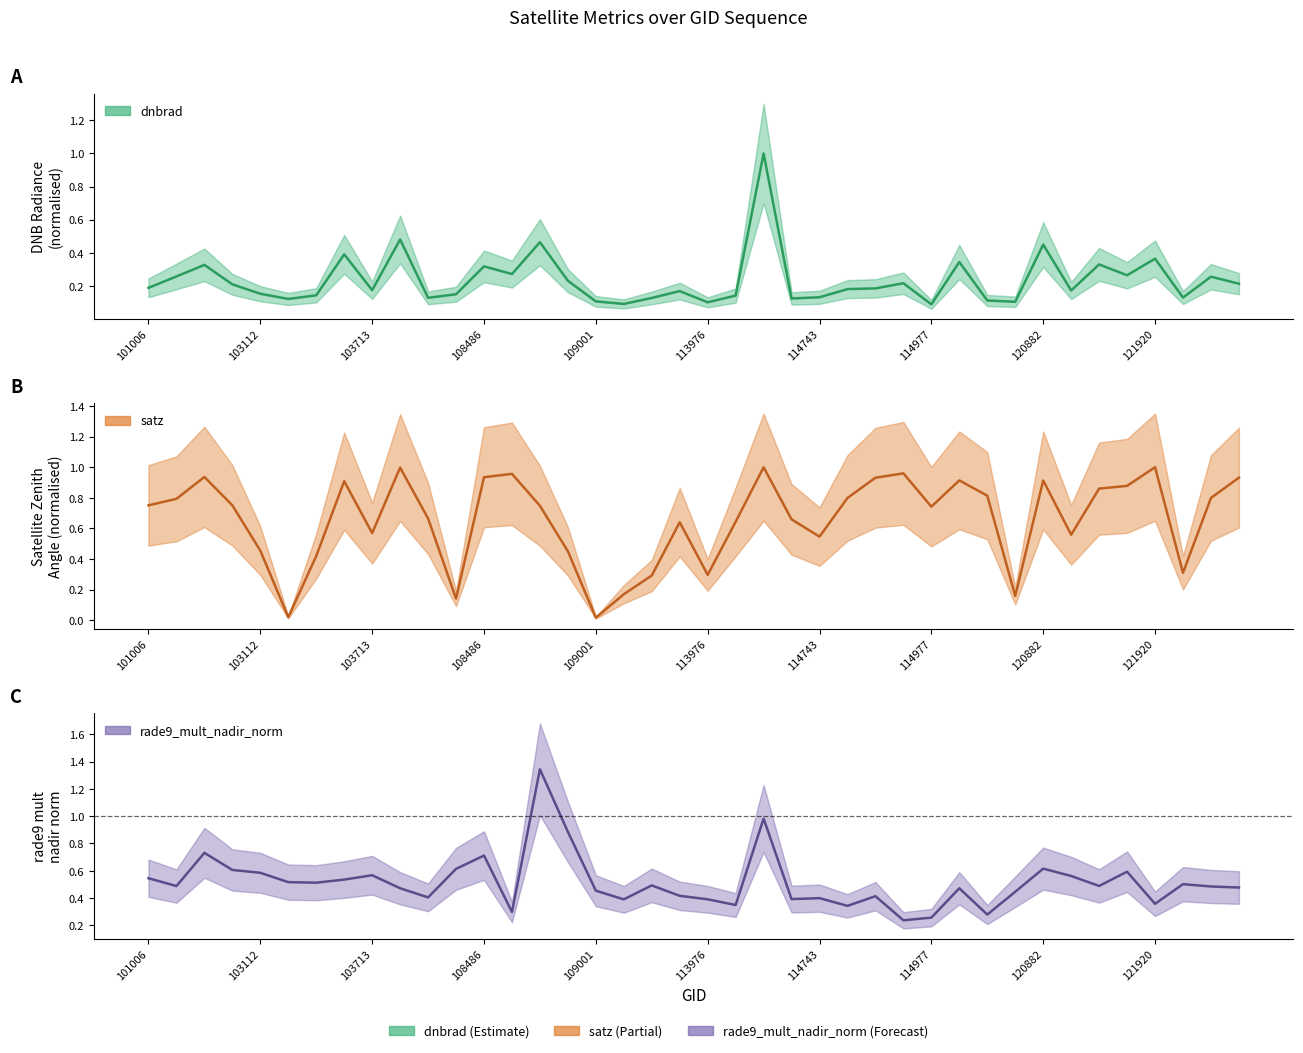

Which series has the largest range (max minus min)?

rade9_mult_nadir_norm